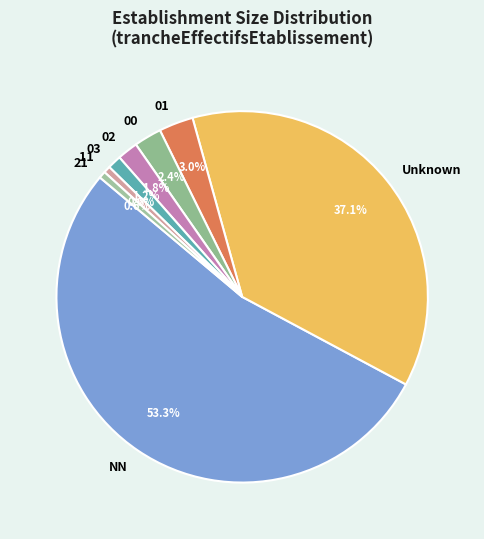

What percentage do NN and 00 together represent?

55.7%